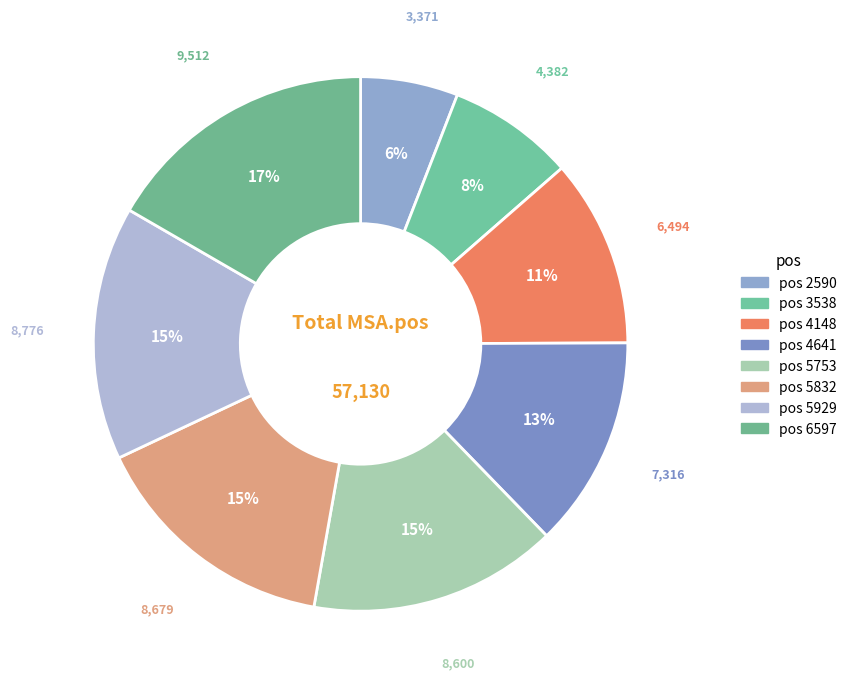

How many slices are in this pie chart?

8